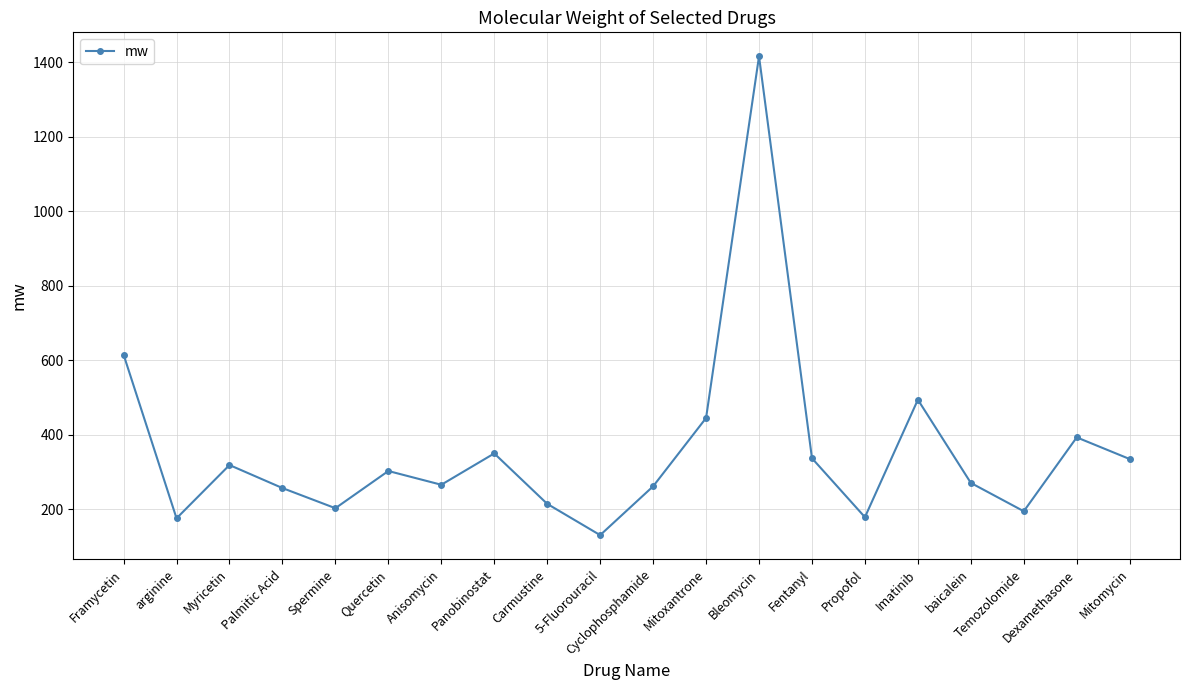

How many interior local peaks (higher than both neighbors) does the data have?

6